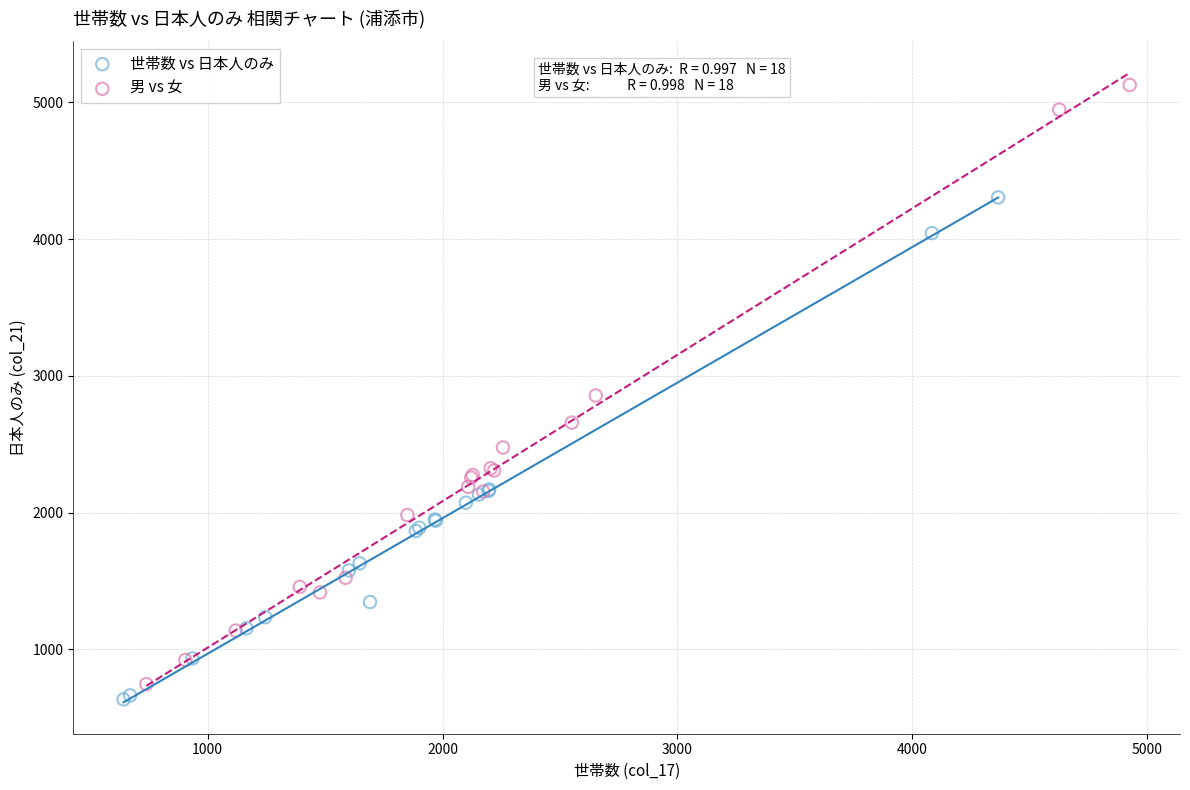

What are all the series names shown in the legend?

世帯数 vs 日本人のみ, 男 vs 女